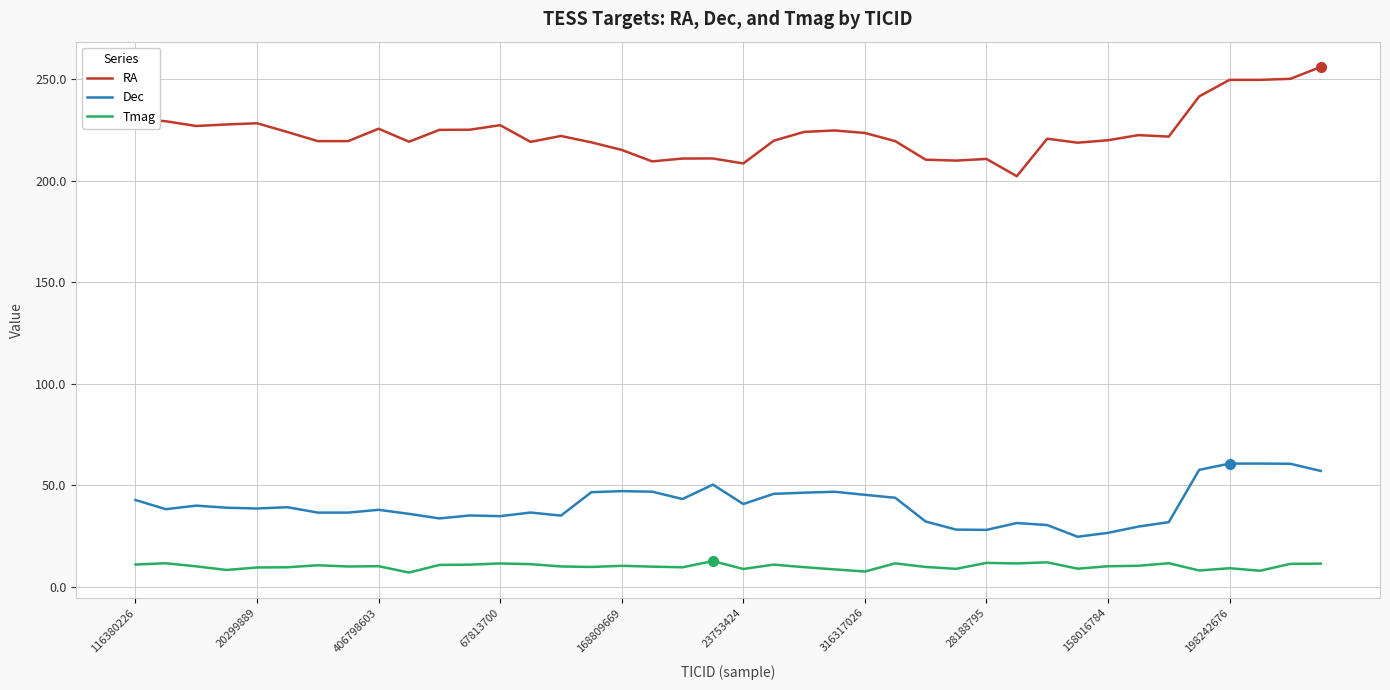

Which series has the widest spread of values?

RA